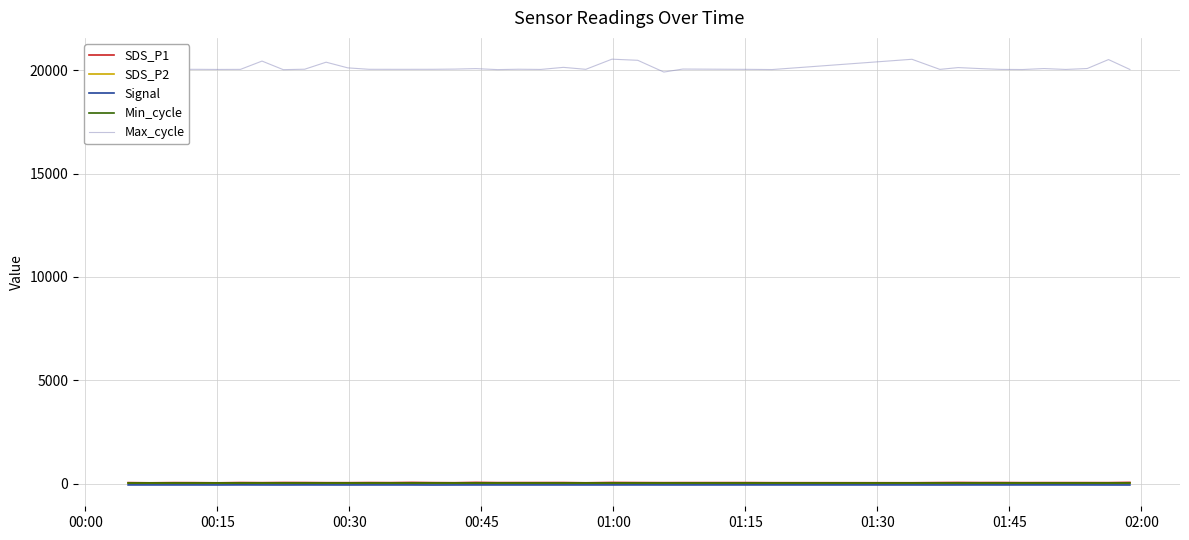

What is the difference between the maximum and minimum values in the SDS_P1 series?

20.2